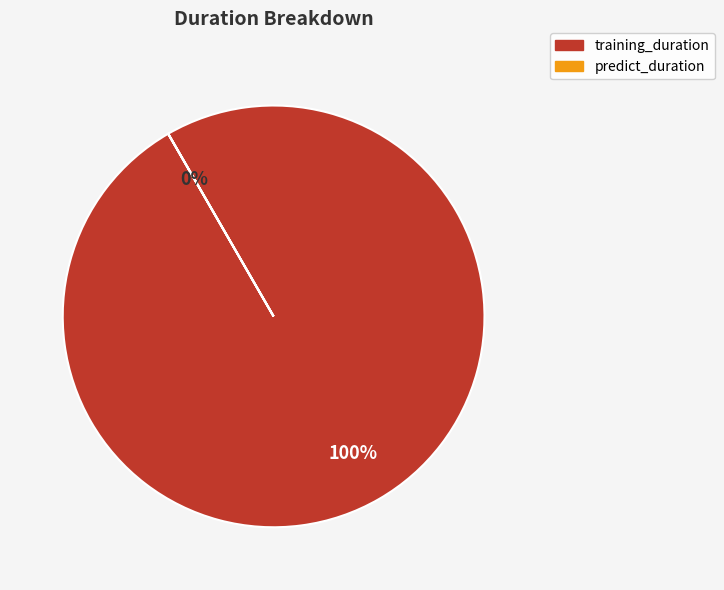

Which category has the biggest portion of the pie?

training_duration